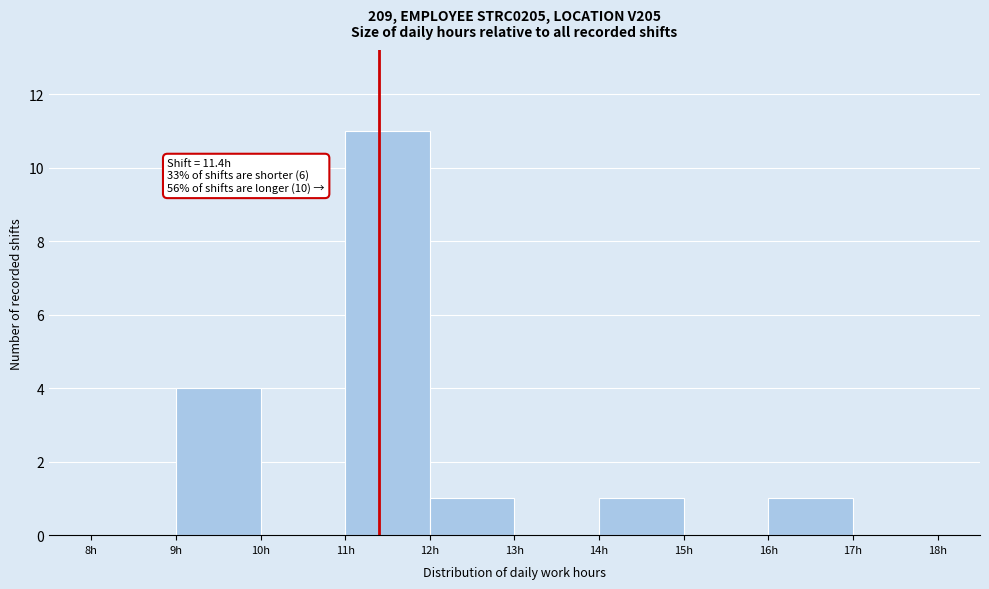

Which range on the x-axis has the tallest bar?

11 to 12